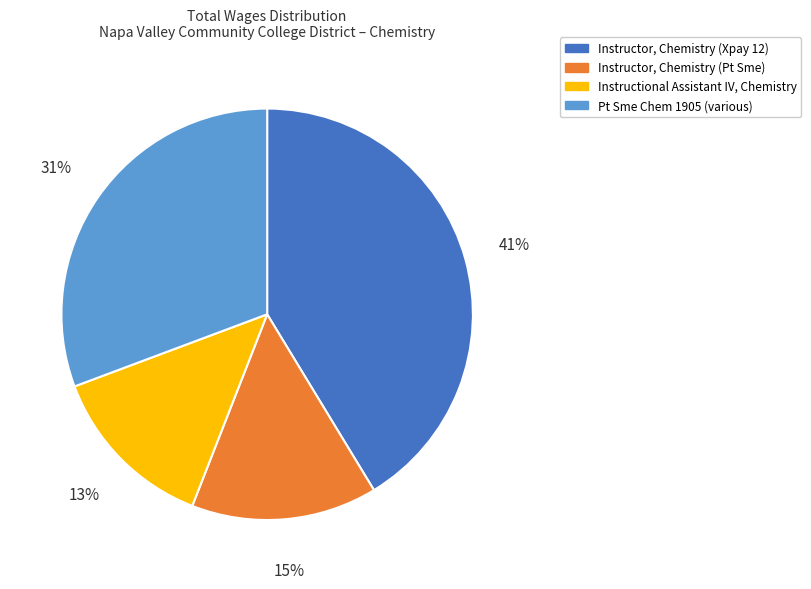

Is it true that Instructor, Chemistry (Pt Sme) is 4% of the pie?

False